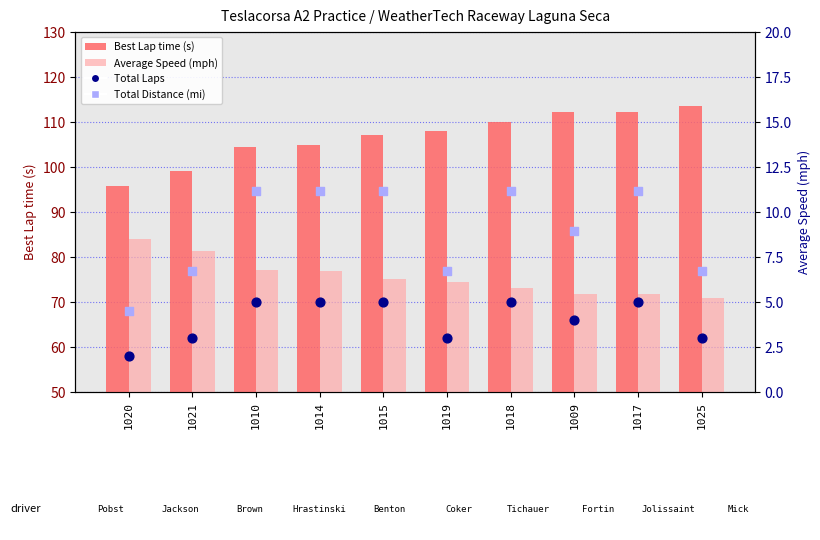

Is the value of Best Lap time (s) at 1020 greater than the value of Average Speed (mph) at 1025?

Yes